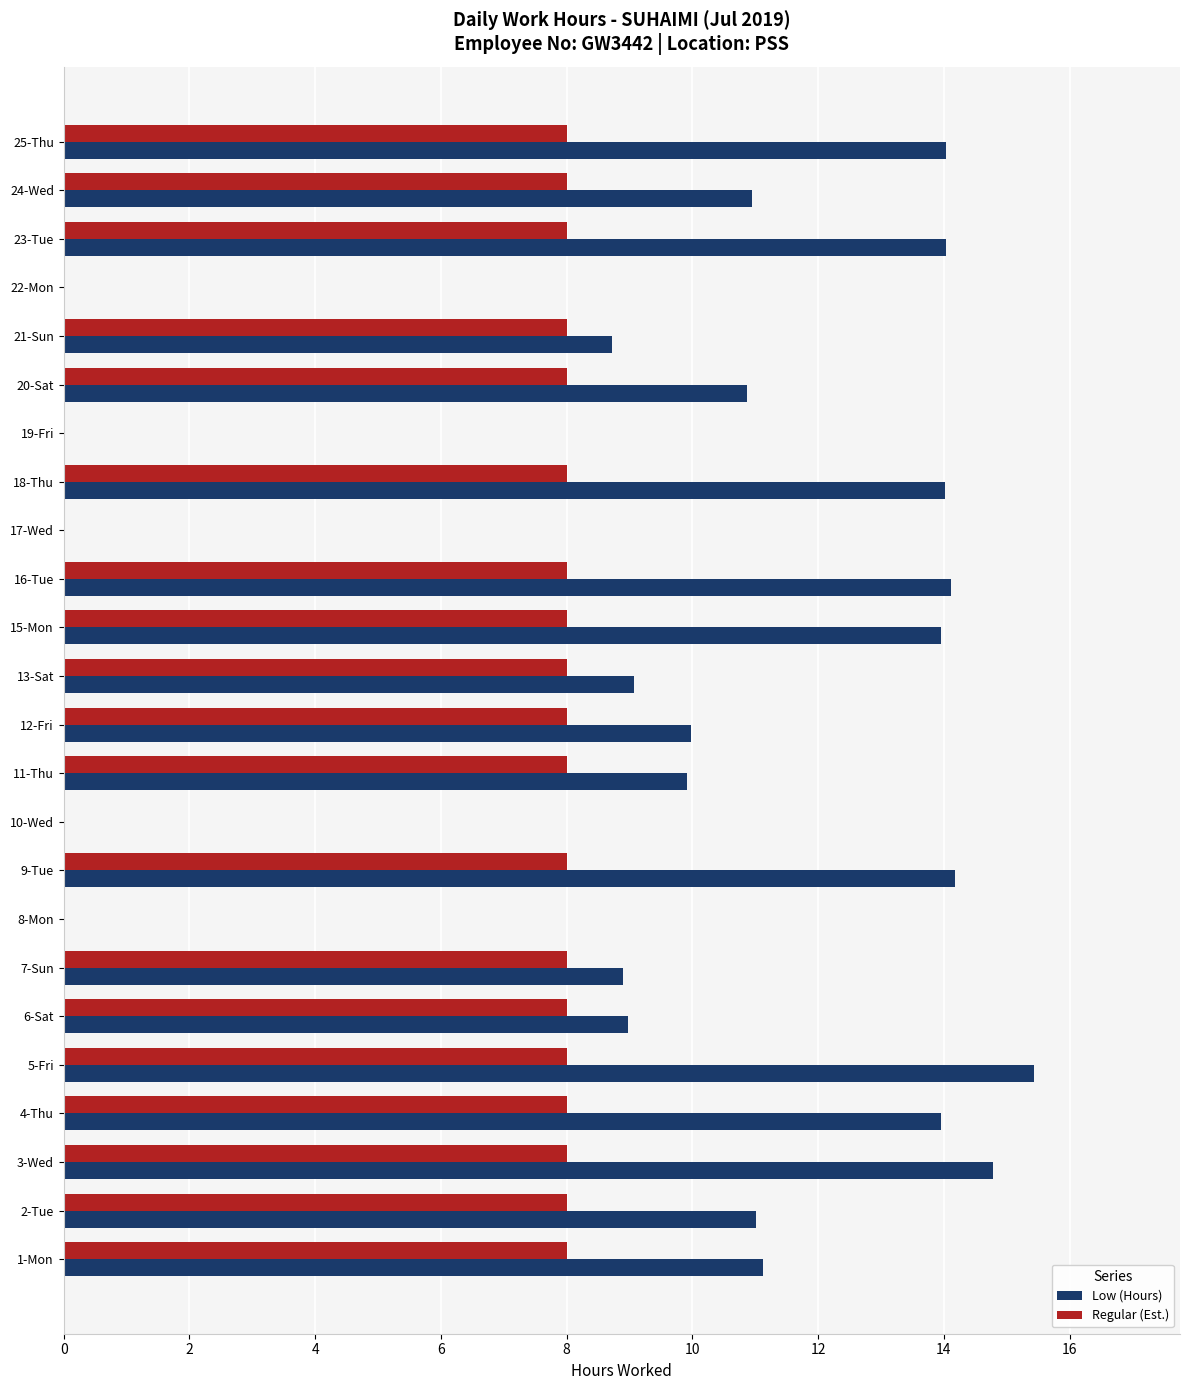

What is the sum of all Low (Hours) values?

228.0